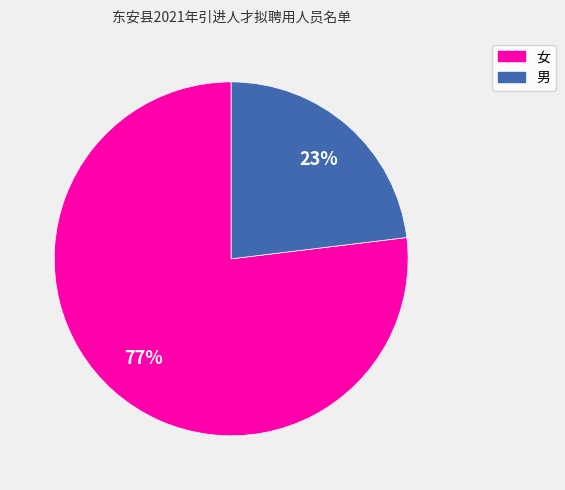

Which category has the biggest portion of the pie?

女